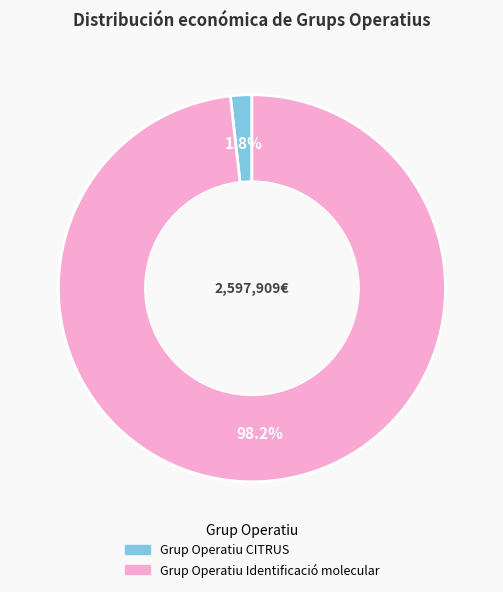

Is there a majority slice in this chart?

Yes